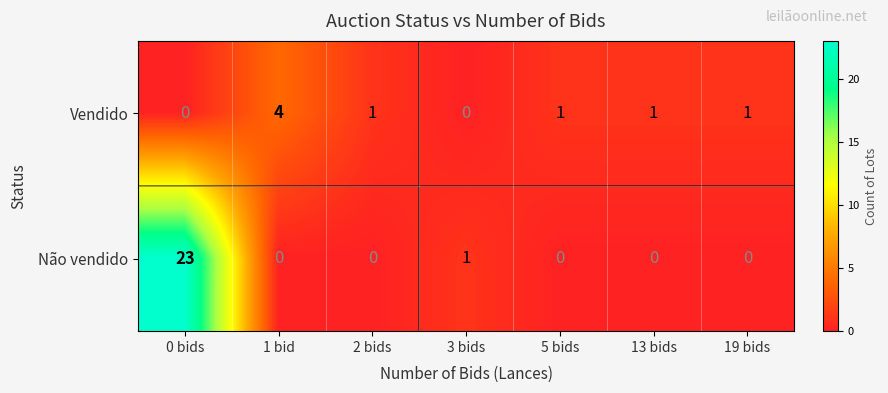

Count the number of categories in the chart.

7